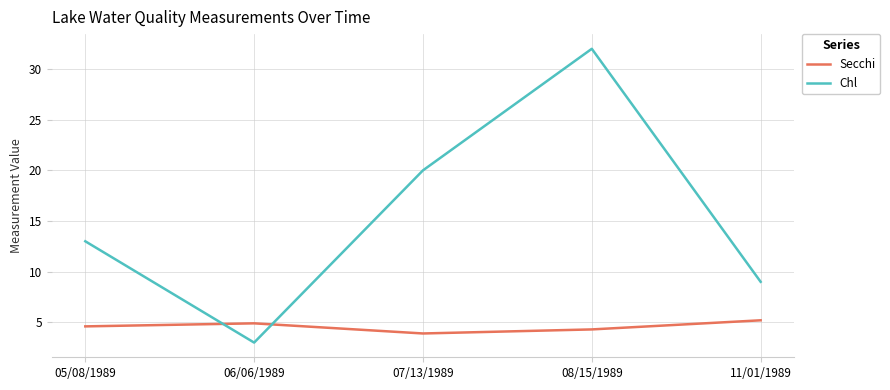

What are all the series names shown in the legend?

Secchi, Chl